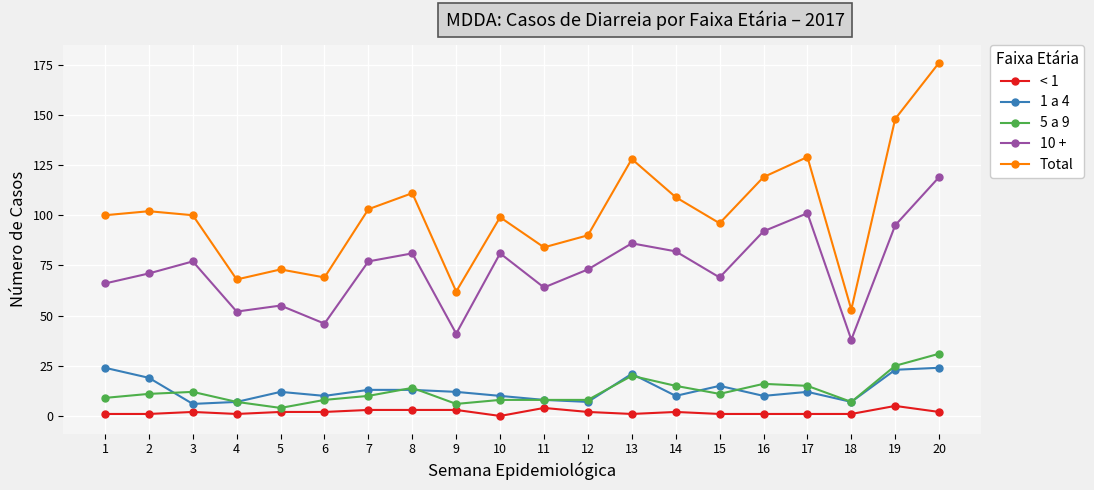

At how many categories does at least one series exceed 65?

18